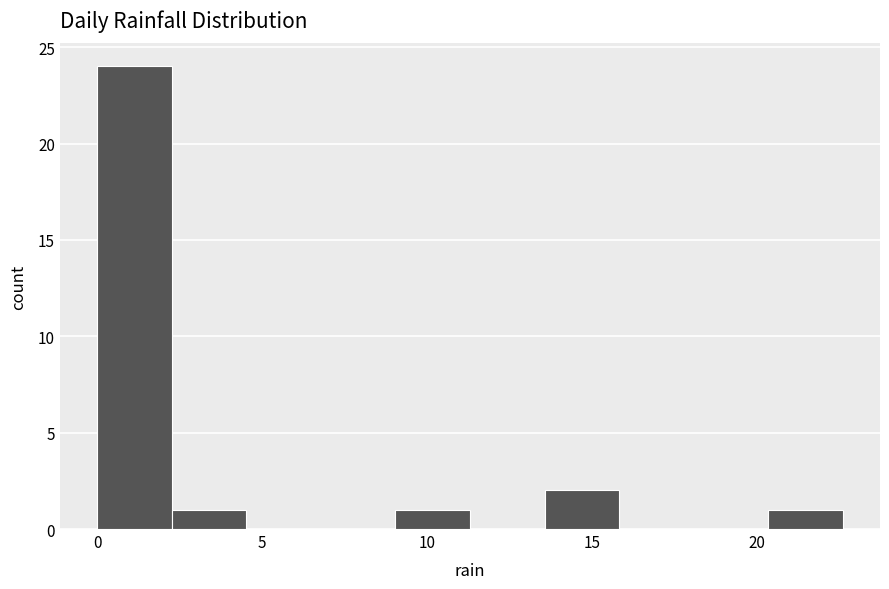

Reading left to right, list every bar in this chart as the range it spans on the x-axis followed by its height. Neither the bar edges nor the heights are printed on the chart, so give them approximately, as read against the axes.

0.0 to 2.5: 24
2.5 to 4.5: 1
4.5 to 7.0: 0
7.0 to 9.0: 0
9.0 to 11.5: 1
11.5 to 13.5: 0
13.5 to 16.0: 2
16.0 to 18.0: 0
18.0 to 20.5: 0
20.5 to 22.5: 1